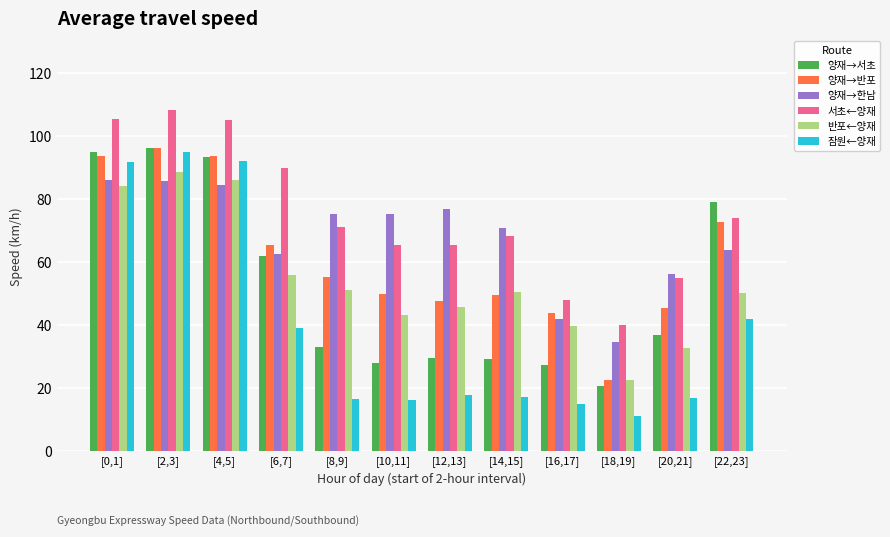

Rank the series at [10,11] from lowest to highest value.

잠원←양재, 양재→서초, 반포←양재, 양재→반포, 서초←양재, 양재→한남